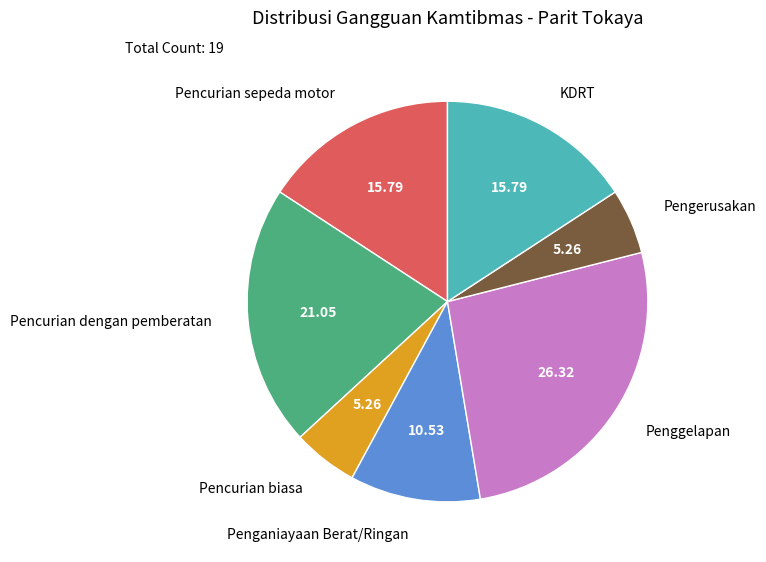

Does Penggelapan account for over 50% of the chart?

No